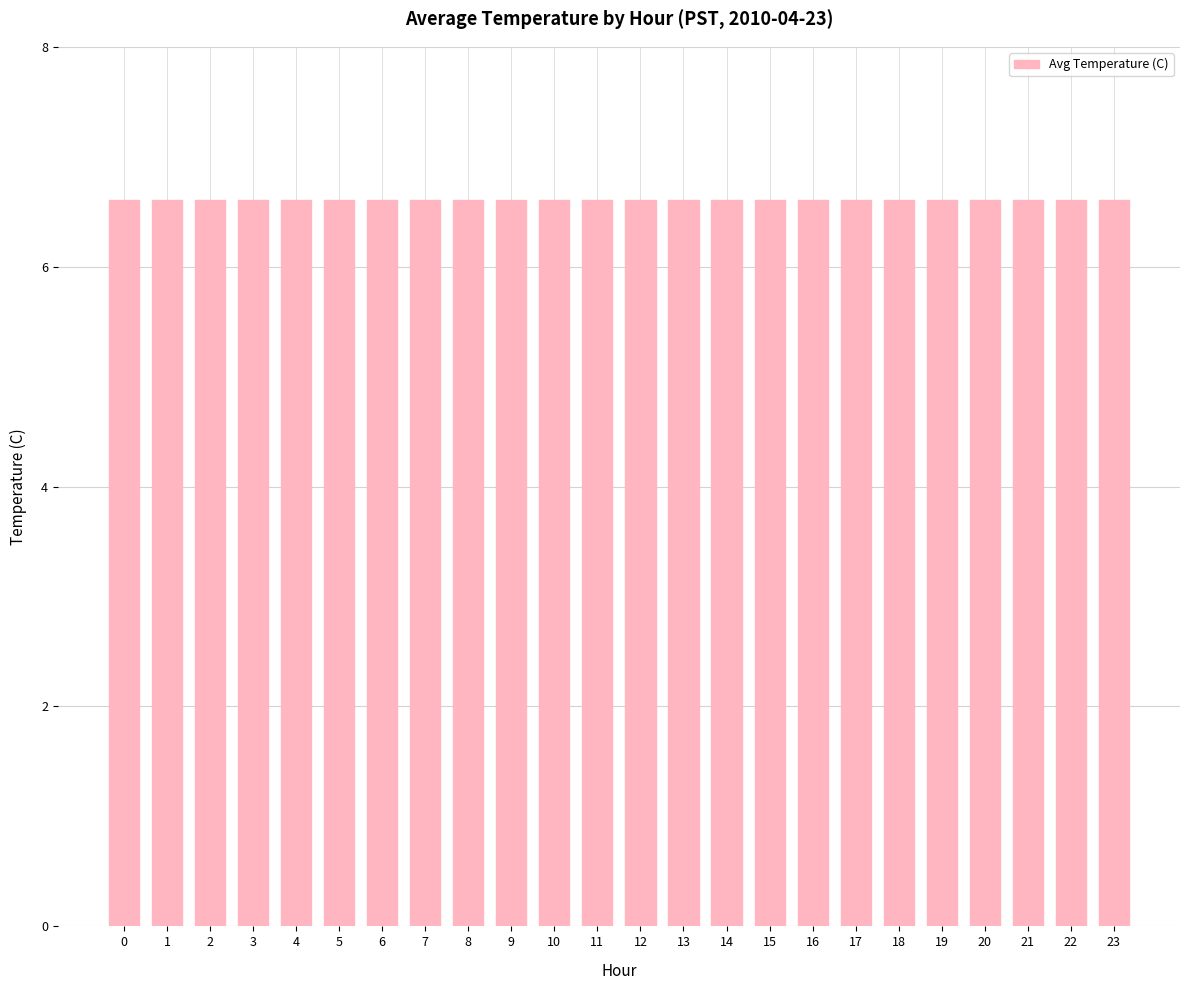

Does the chart contain any negative values?

No